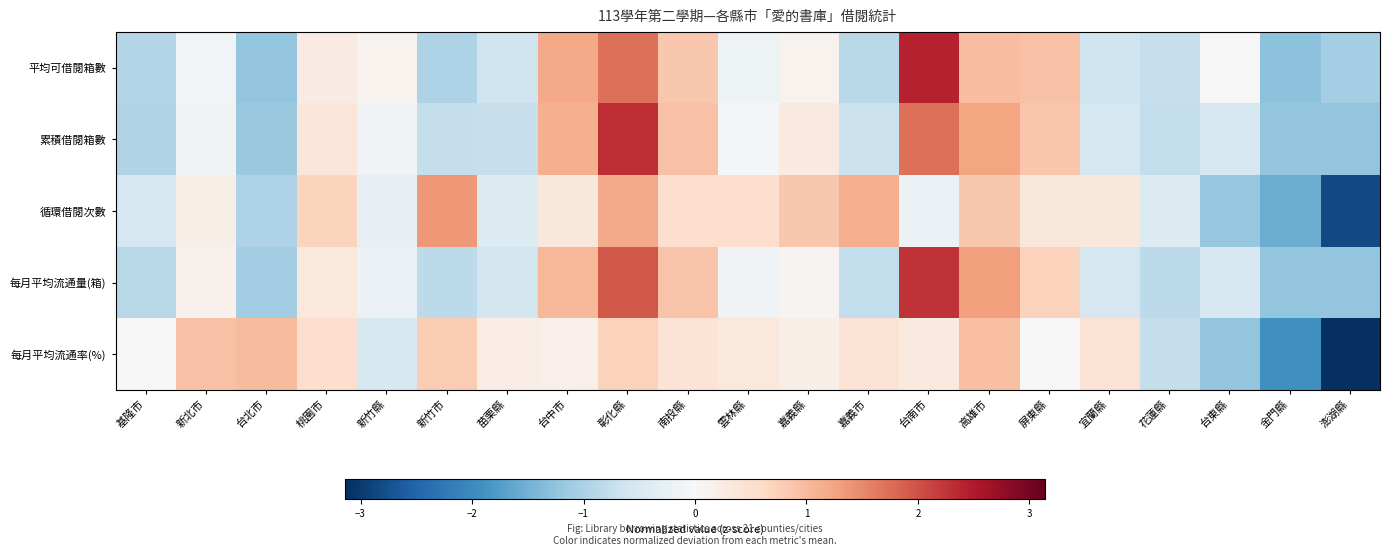

Rank the series by their maximum value, from highest to lowest.

平均可借閱箱數, 累積借閱箱數, 每月平均流通量(箱), 循環借閱次數, 每月平均流通率(%)